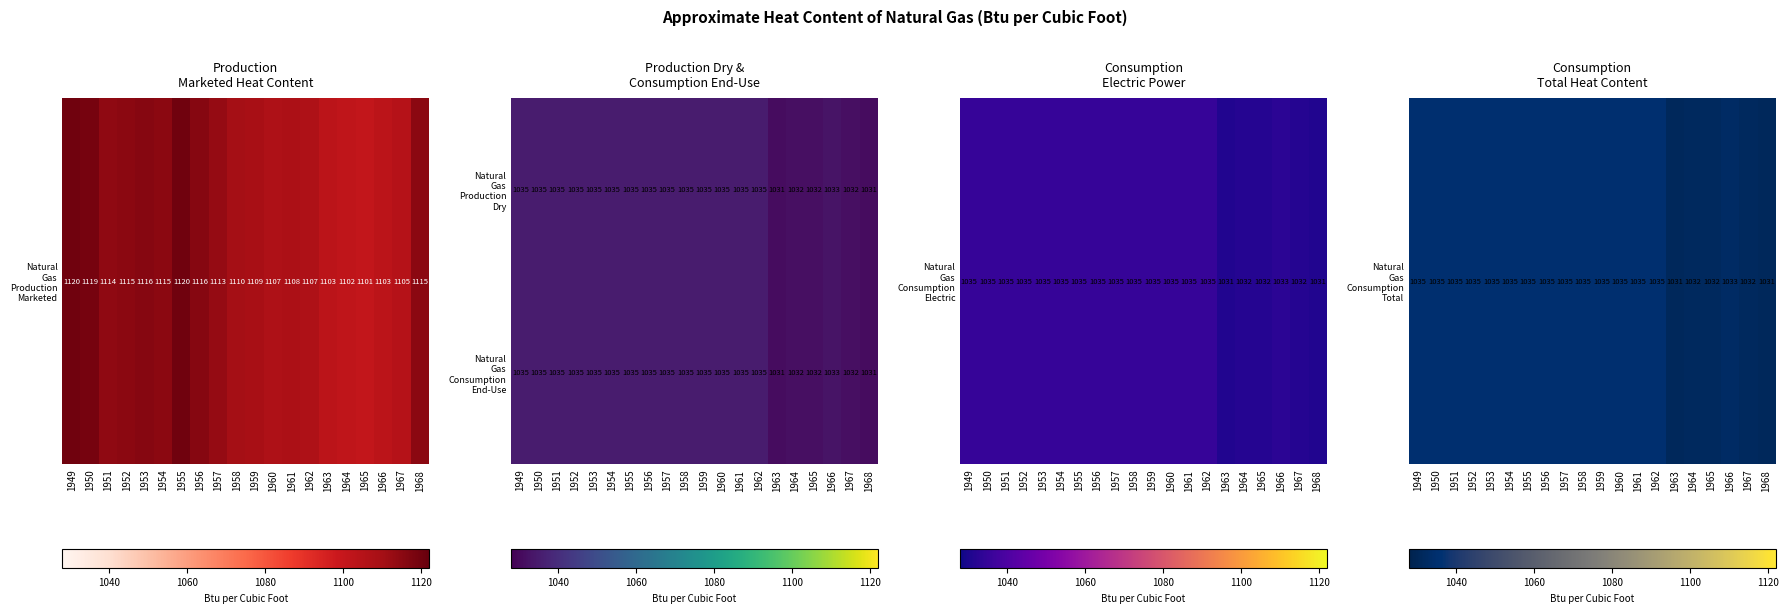

What is the smallest value displayed?

1031